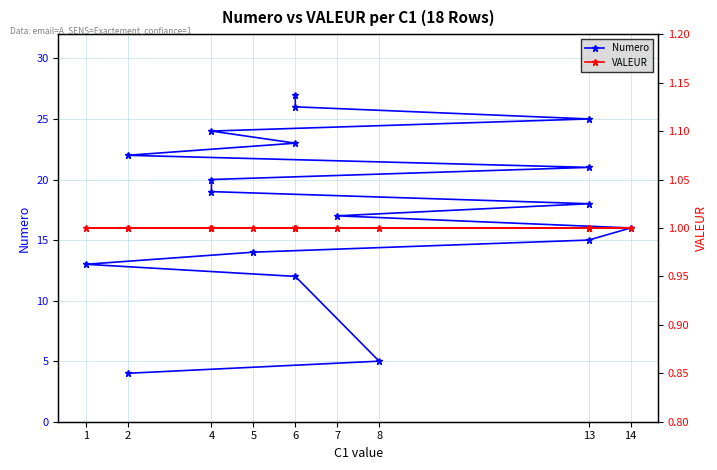

At 7, list the series in order from smallest to largest.

VALEUR, Numero